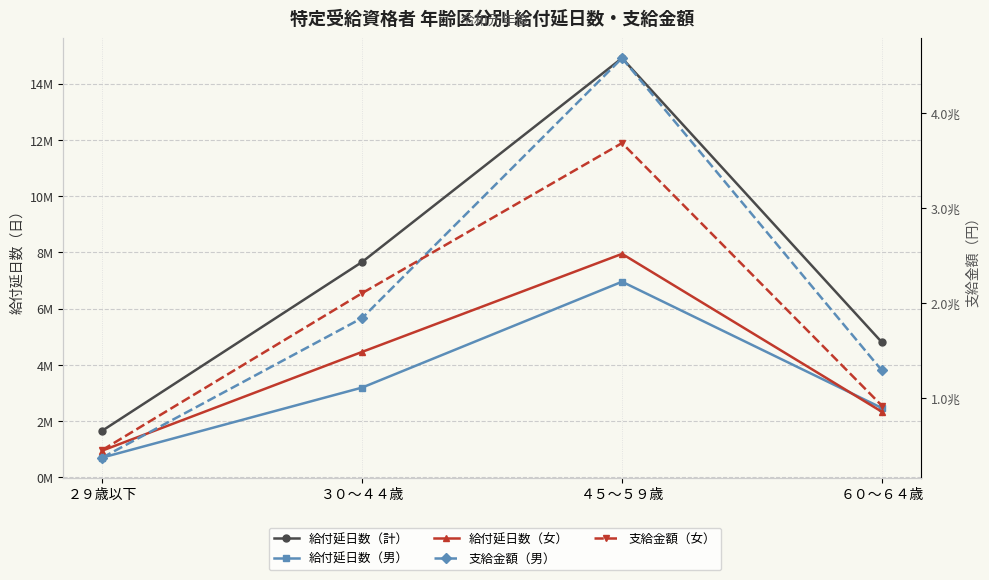

How many interior local peaks does the 給付延日数（女） series have?

1